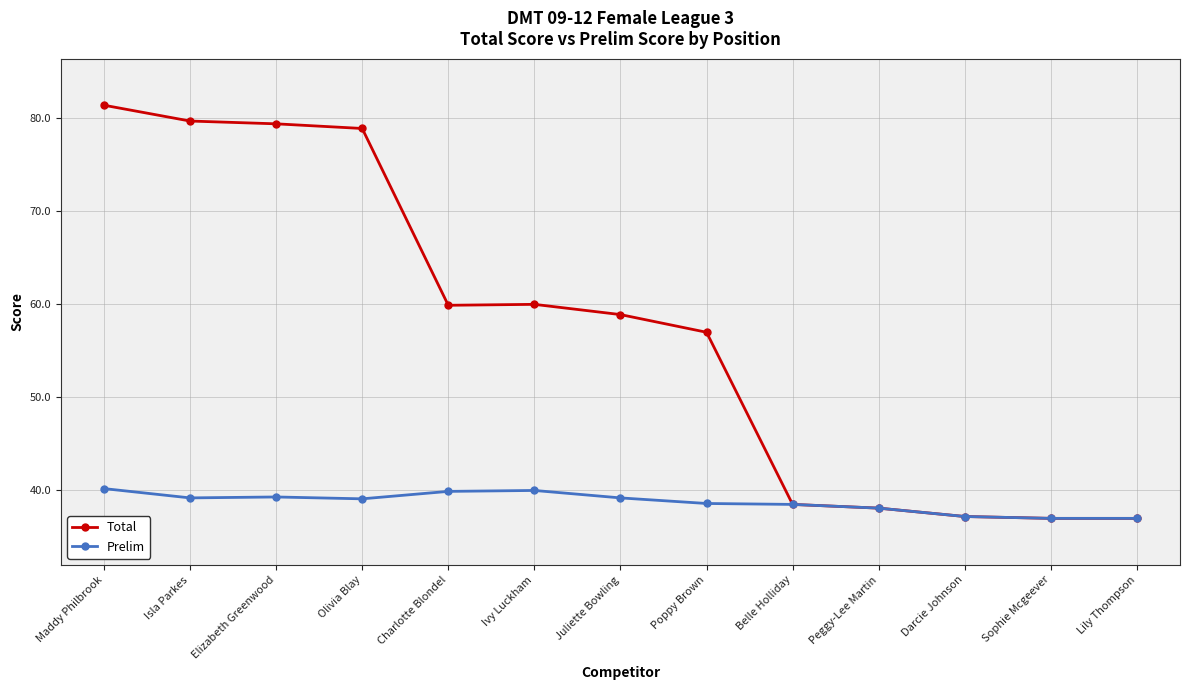

What is the difference between the Total values at Olivia Blay and Maddy Philbrook?

2.5